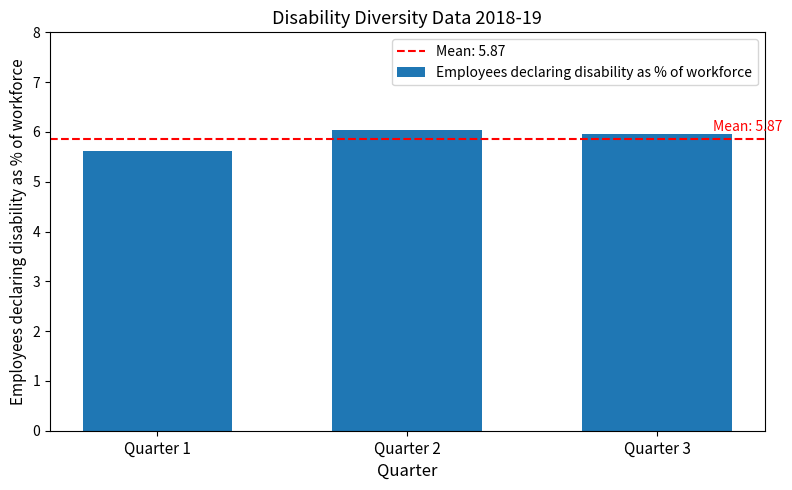

Is it true that the value at Quarter 3 is 6.0?

True